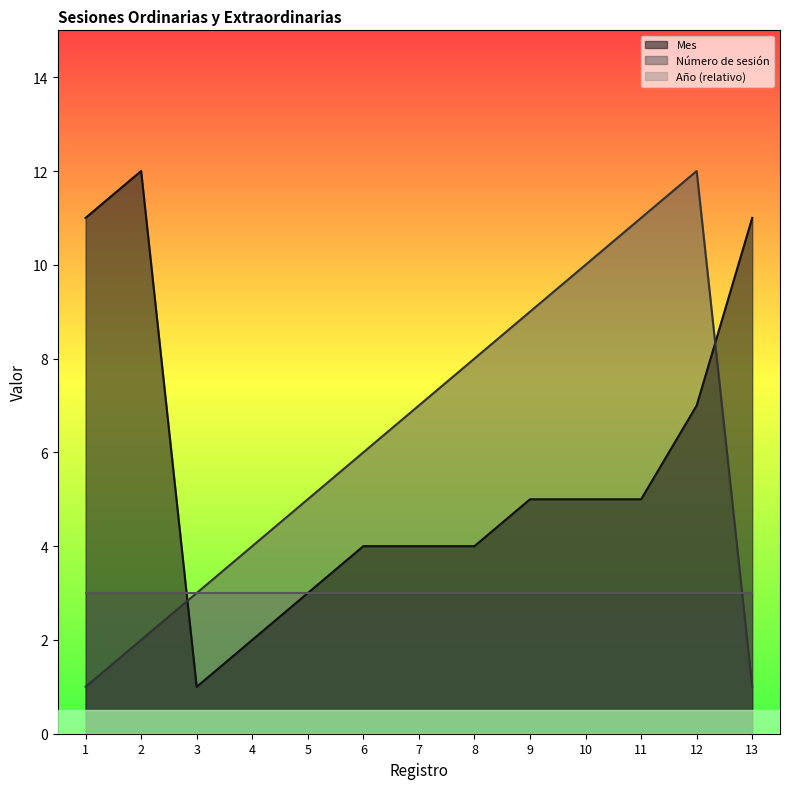

Which series changed the most between 2 and 11?

Número de sesión